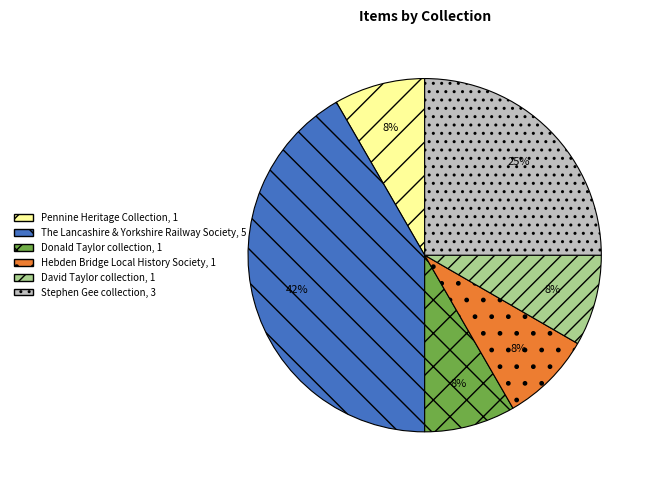

Does any single category account for the majority?

No